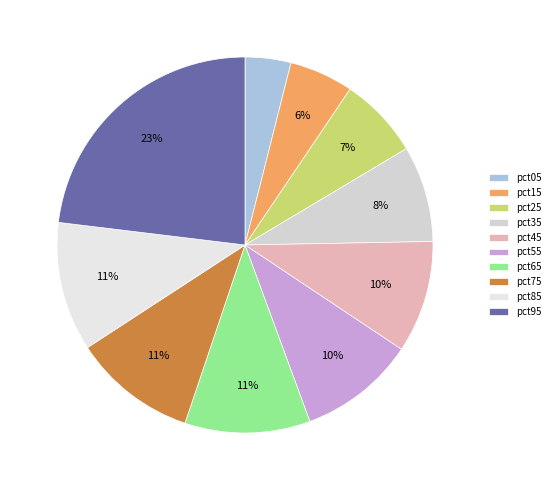

What percentage is the pct55 slice, to the nearest percent?

10%